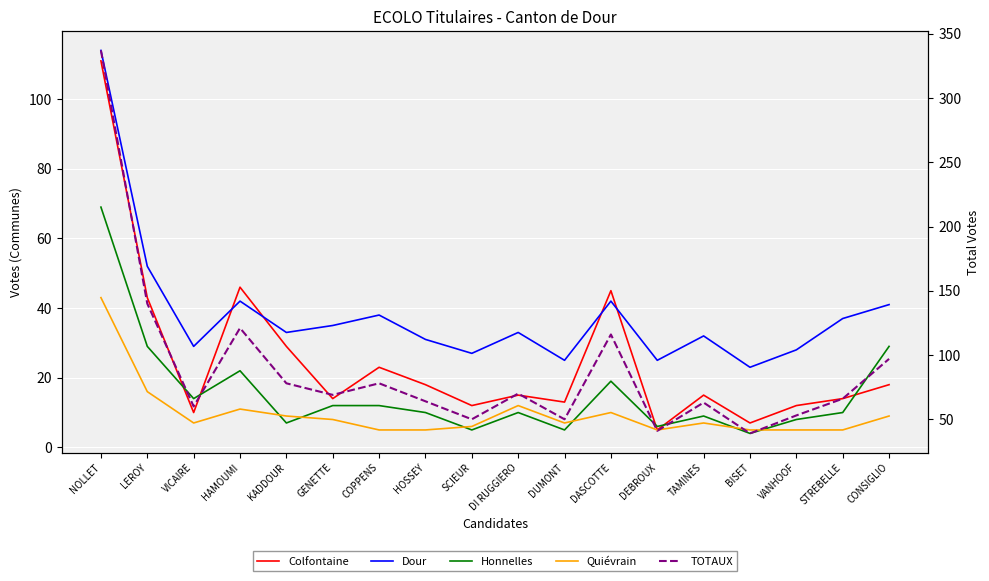

What value does the Colfontaine series have at LEROY, to the nearest 5?

45